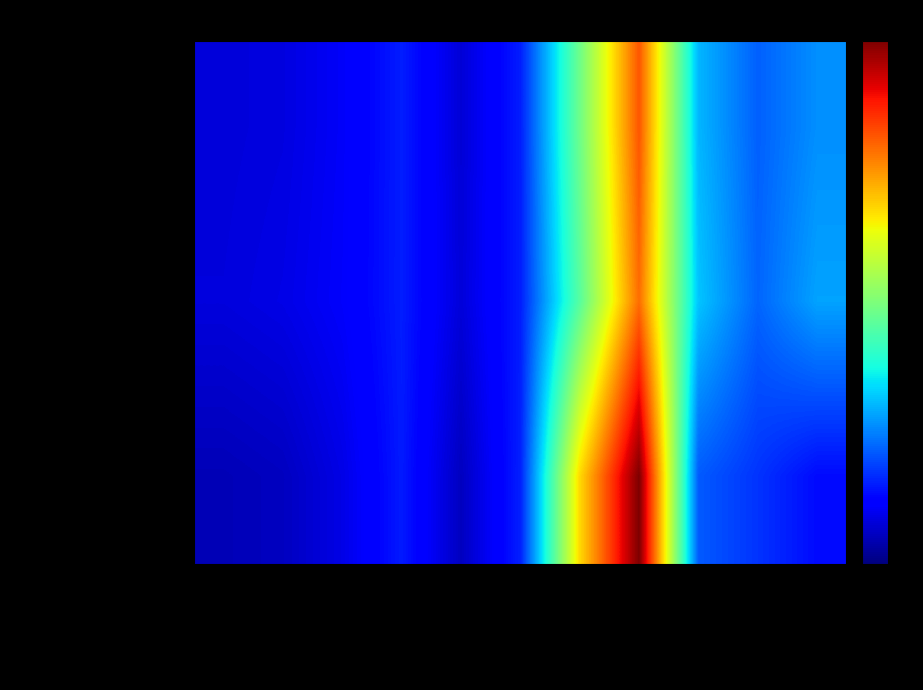

Between 19 - 24 Jahre and 6 - 9 Jahre, which is larger?

19 - 24 Jahre